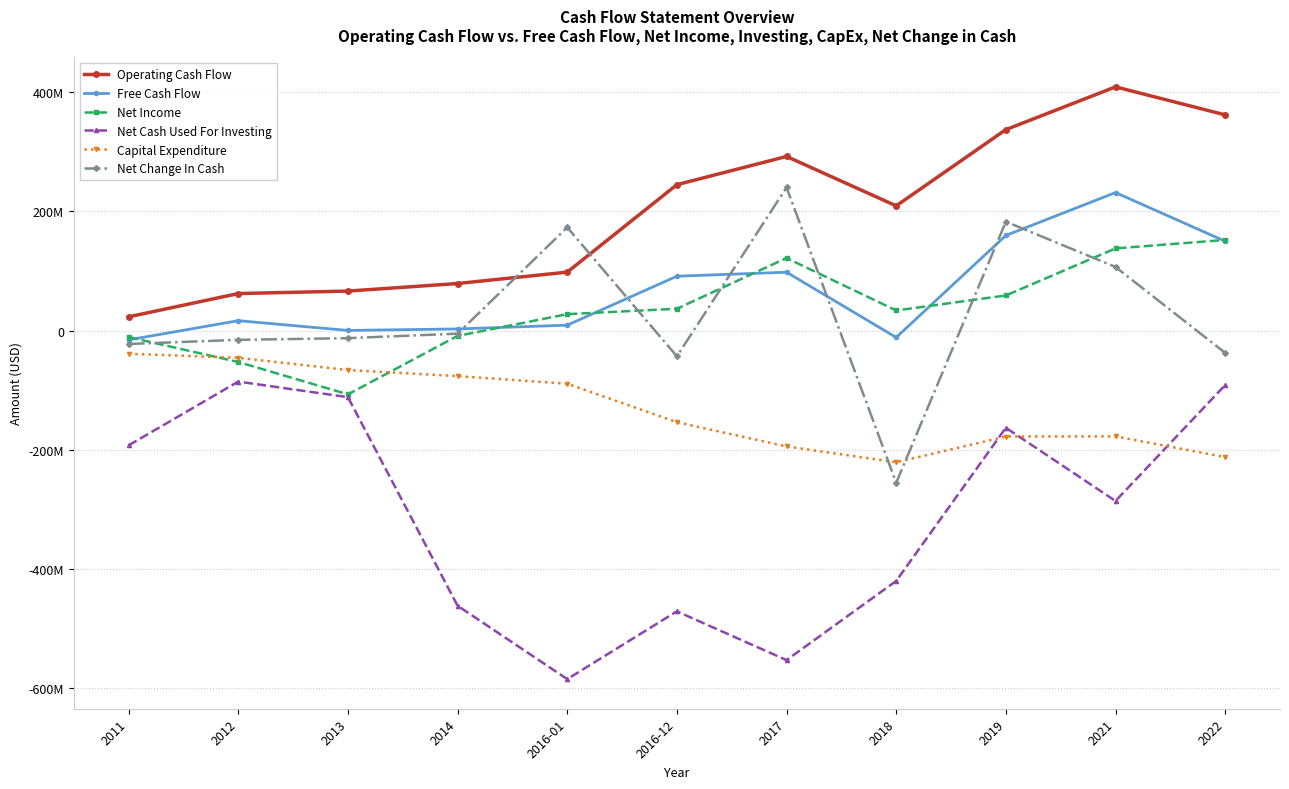

Reading right to left, what are all the values shown in this chart?

Operating Cash Flow: 2022=361929000	2021=408869000	2019=337184000	2018=209368000	2017=292183000	2016-12=244863000	2016-01=98203000	2014=79089000	2013=66412000	2012=62279000	2011=23253000
Free Cash Flow: 2022=149947000	2021=231620000	2019=159689000	2018=-11317000	2017=98037000	2016-12=91380000	2016-01=9253000	2014=2927000	2013=413000	2012=16791000	2011=-15403000
Net Income: 2022=152184000	2021=137967000	2019=59066000	2018=33906000	2017=121830000	2016-12=36783000	2016-01=27718000	2014=-8777000	2013=-106791000	2012=-52496000	2011=-10745000
Net Cash Used For Investing: 2022=-91248000	2021=-285587000	2019=-162809000	2018=-419699000	2017=-552475000	2016-12=-470652000	2016-01=-584347000	2014=-461280000	2013=-111515000	2012=-85340000	2011=-192331000
Capital Expenditure: 2022=-211982000	2021=-177249000	2019=-177495000	2018=-220685000	2017=-194146000	2016-12=-153483000	2016-01=-88950000	2014=-76162000	2013=-65999000	2012=-45488000	2011=-38656000
Net Change In Cash: 2022=-37220000	2021=106862000	2019=182811000	2018=-255048000	2017=240164000	2016-12=-43013000	2016-01=173190000	2014=-4969000	2013=-12514000	2012=-15359000	2011=-22303000